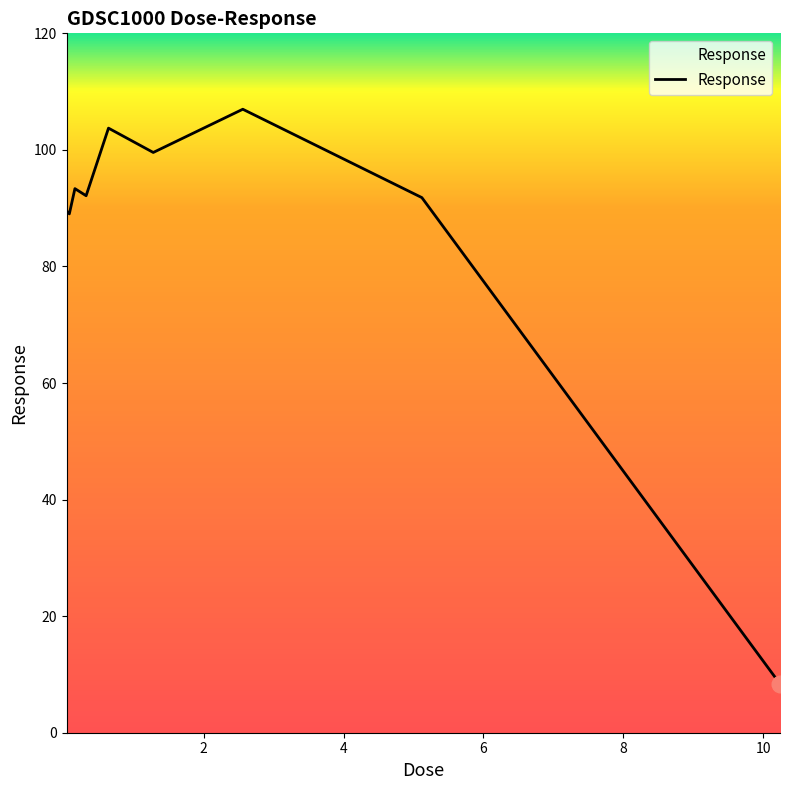

What is the smallest value displayed?

8.4